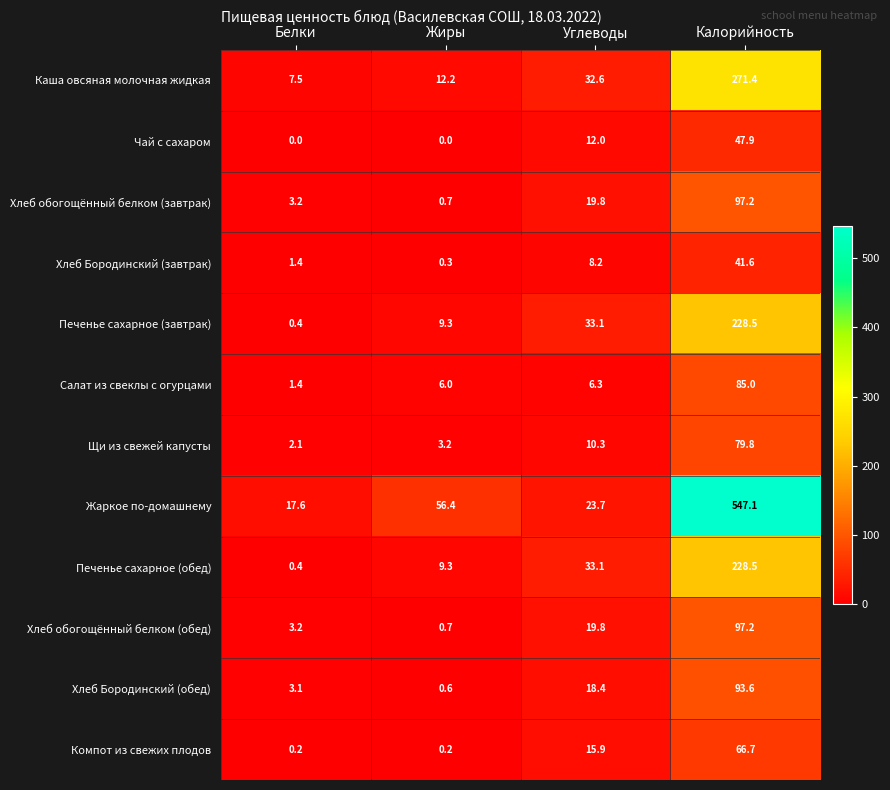

What is the sum of the Хлеб Бородинский (завтрак) values at Углеводы and Белки?

9.6